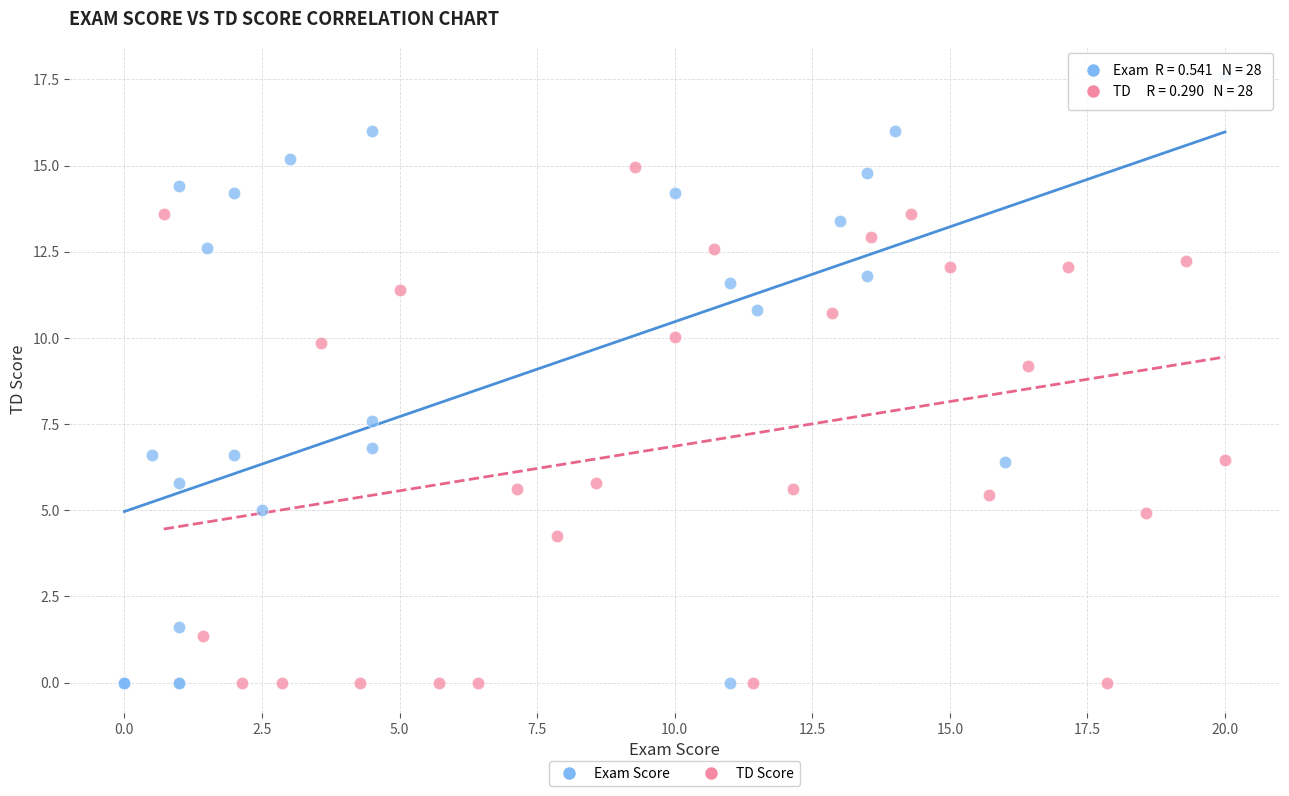

Which series reaches the maximum Y coordinate?

Exam Score